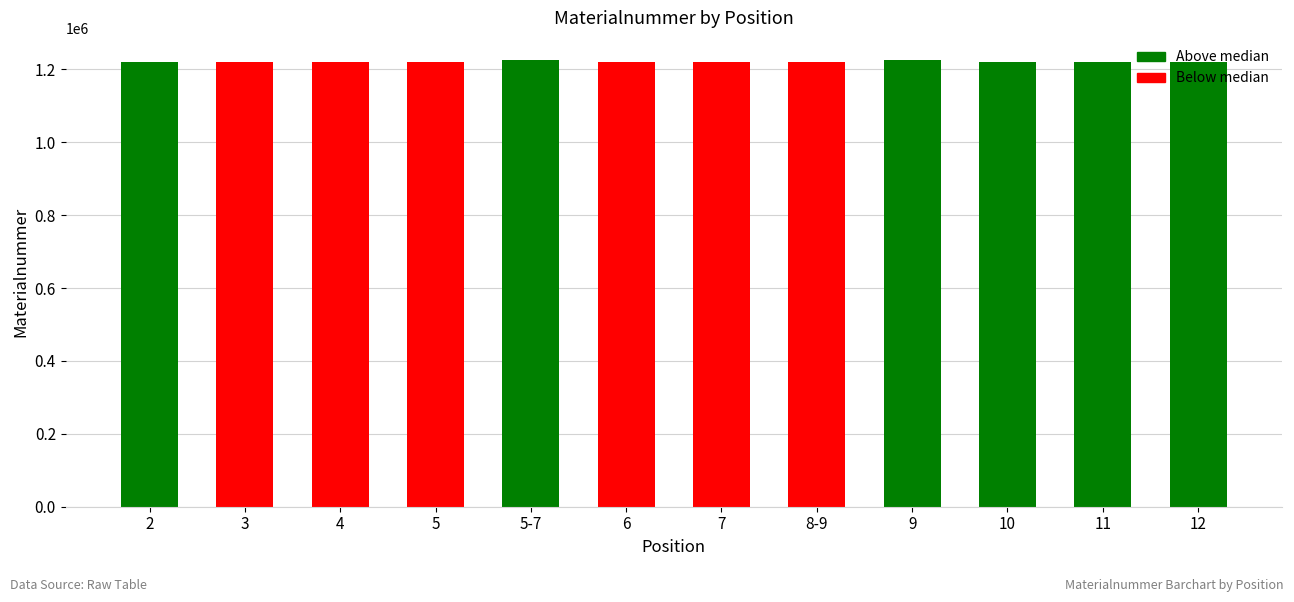

Is it true that the value at 5-7 is 838498?

False